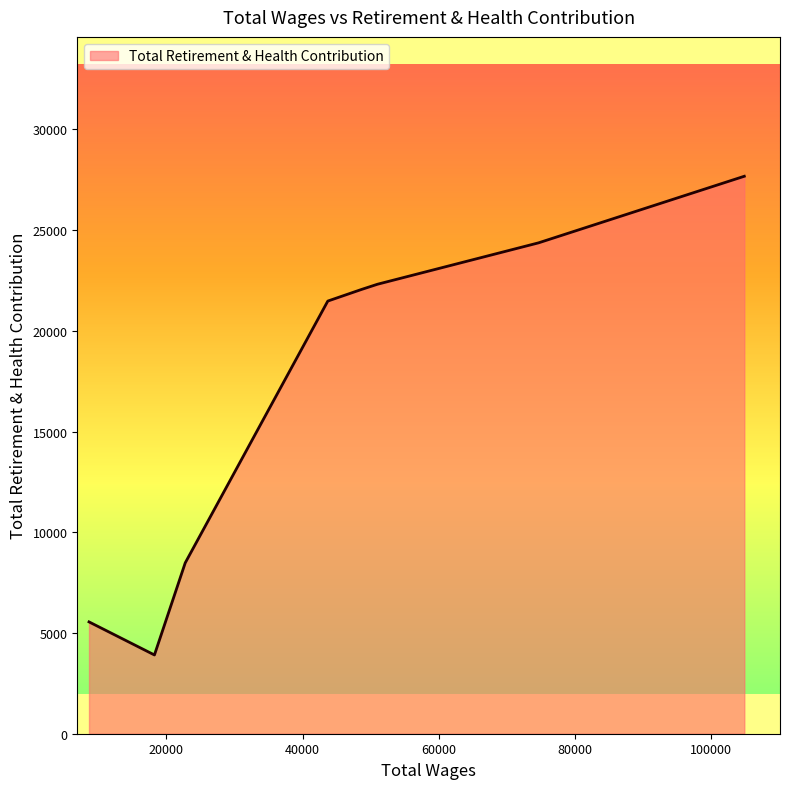

What is the difference between the maximum and minimum values?

23763.8